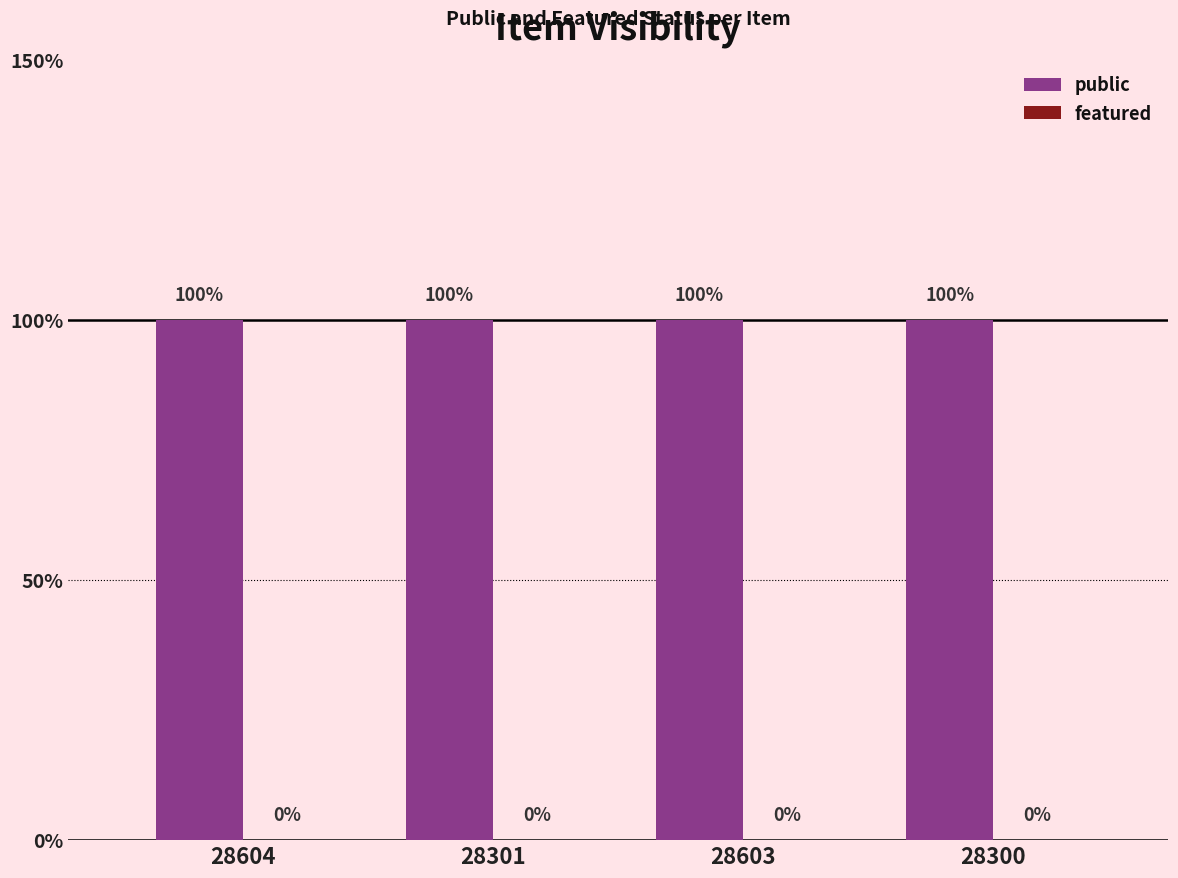

Between 28604 and 28300, which series saw the biggest shift?

public